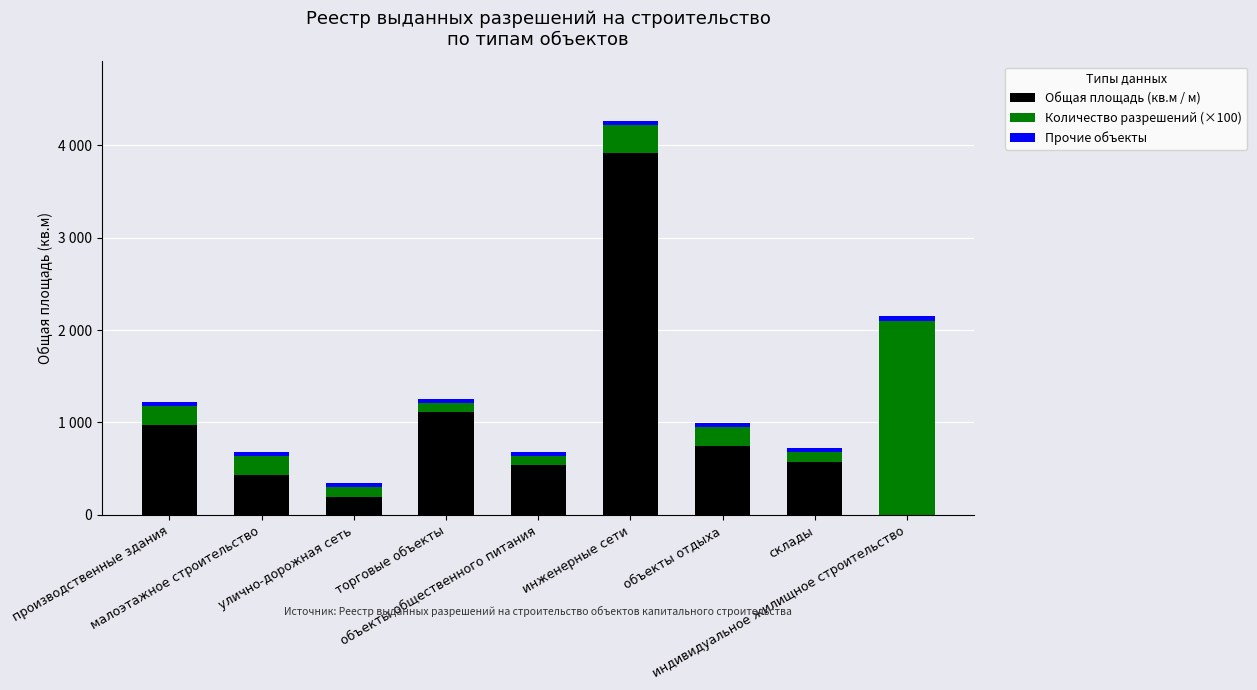

What are all the series names shown in the legend?

Общая площадь (кв.м / м), Количество разрешений (×100), Прочие объекты